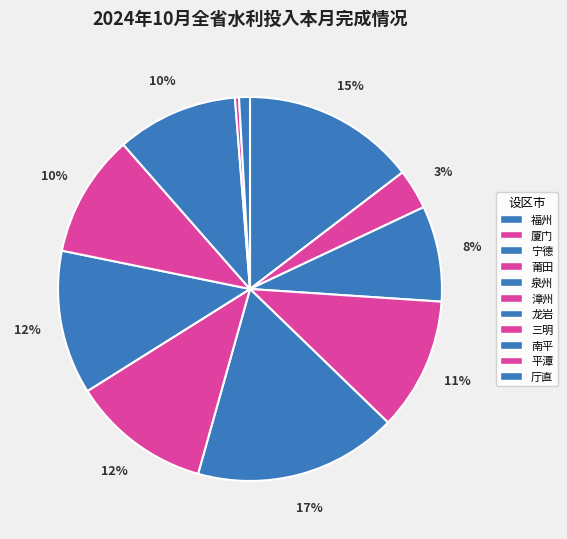

The 泉州 slice represents 22% of the pie. True or false?

False